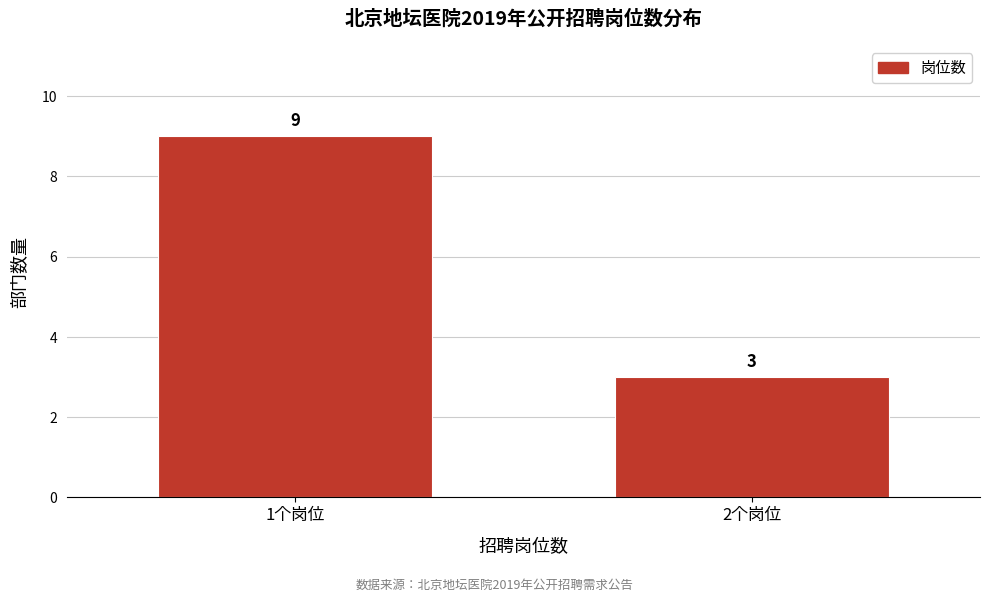

Reading right to left, extract all data points from this chart.

3	9